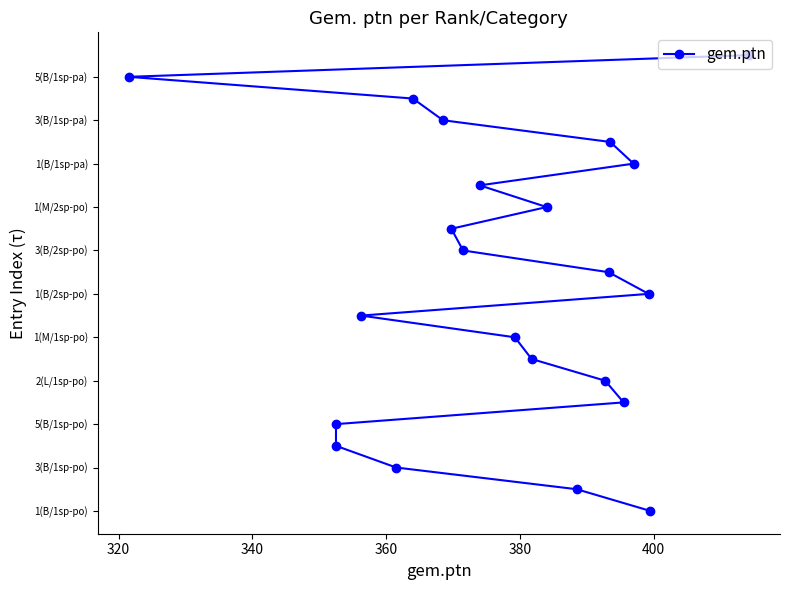

How many lines are shown in the chart?

1